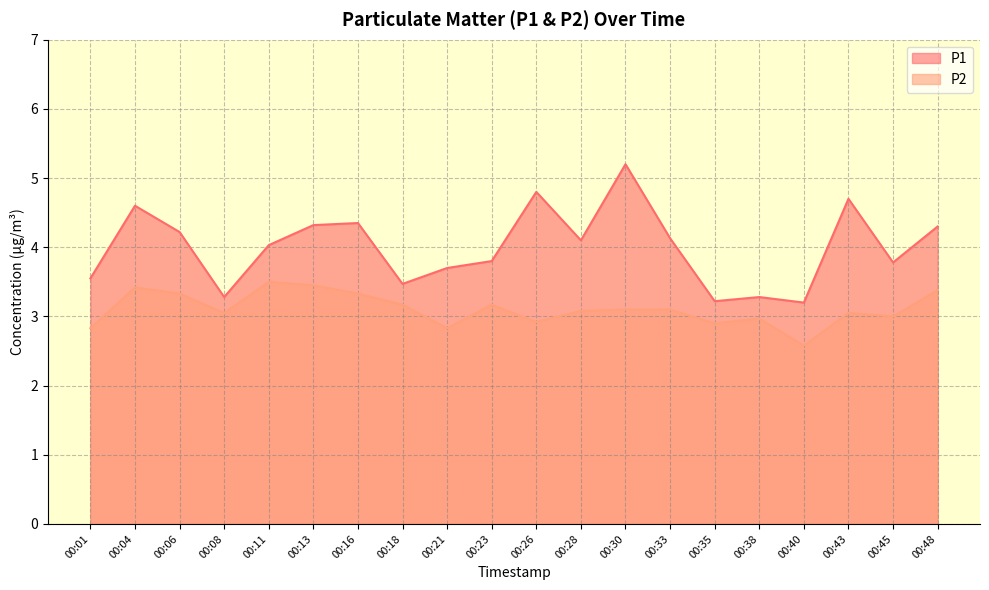

Which series has the largest range (max minus min)?

P1